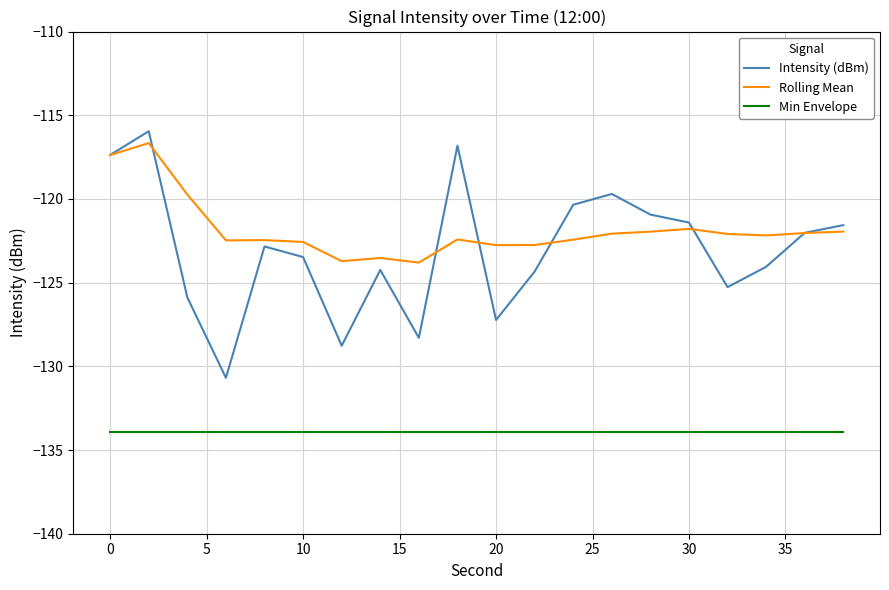

What is the lowest value of the Min Envelope series?

-133.9